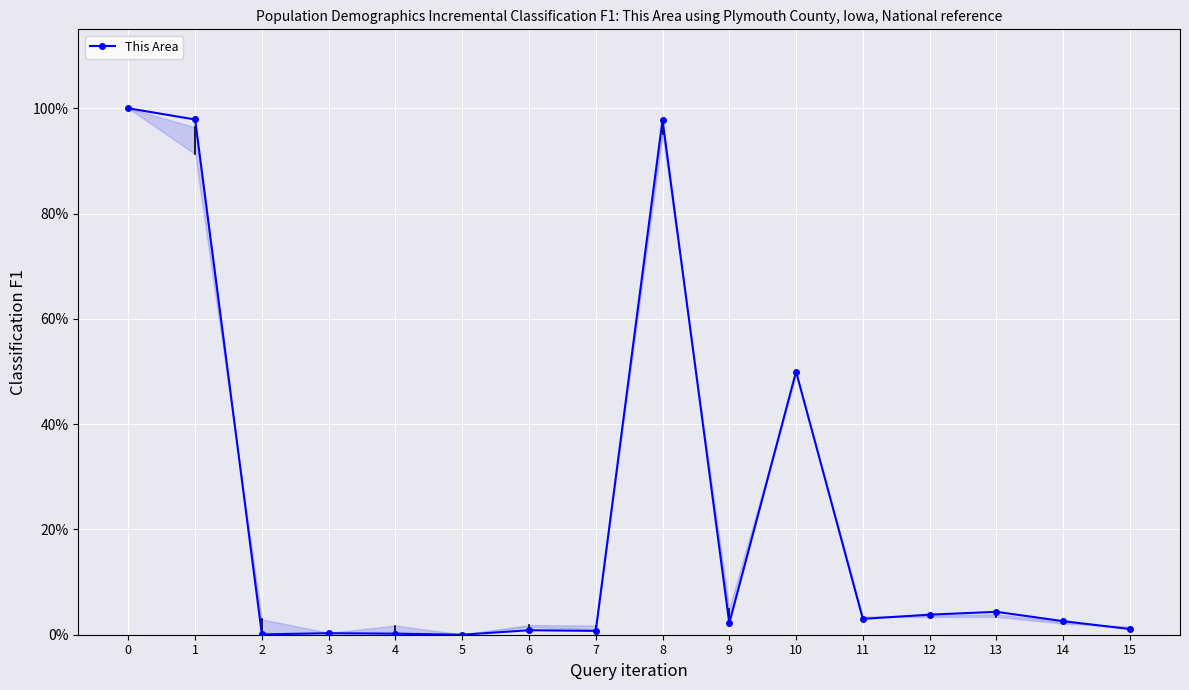

The chart shows a value of 0.0 at 5. True or false?

True